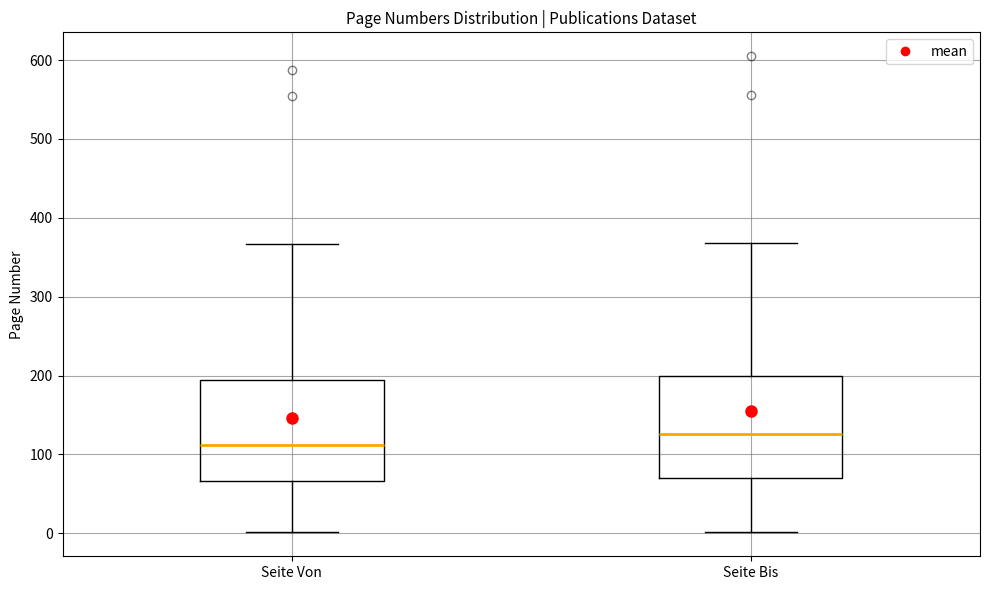

Reading left to right, read every box against the y-axis: the position of its median line, the range the box covers, and the ends of its whiskers. The values are not printed on the chart, so give them approximately, as read against the axis.

Seite Von: median 110, box 70 to 190, whiskers 0 to 370
Seite Bis: median 130, box 70 to 200, whiskers 0 to 370